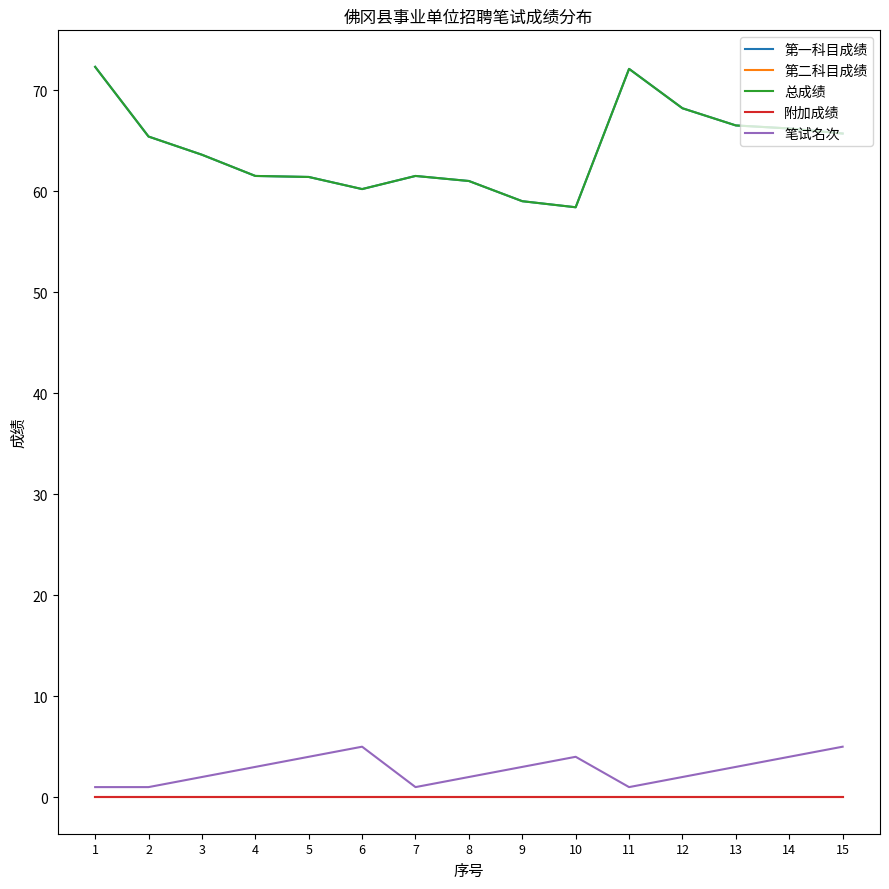

Does the chart have visible grid lines?

No